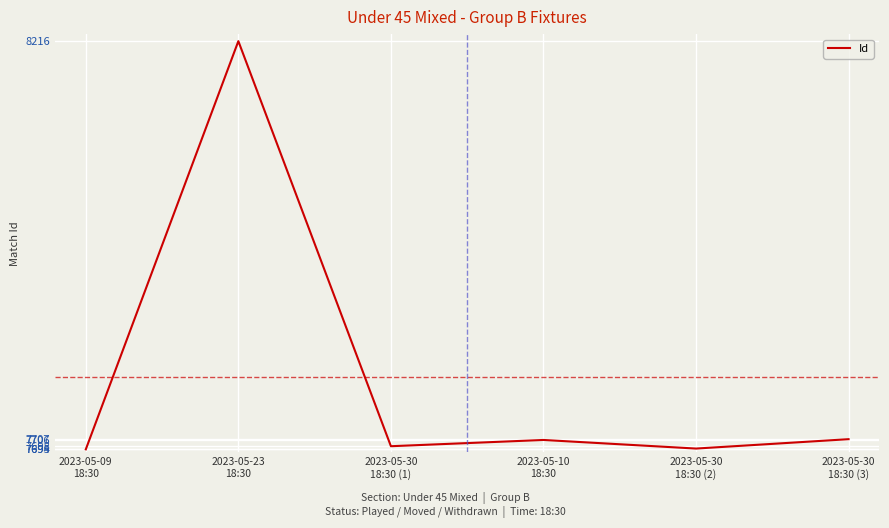

How many series are shown in this chart?

1